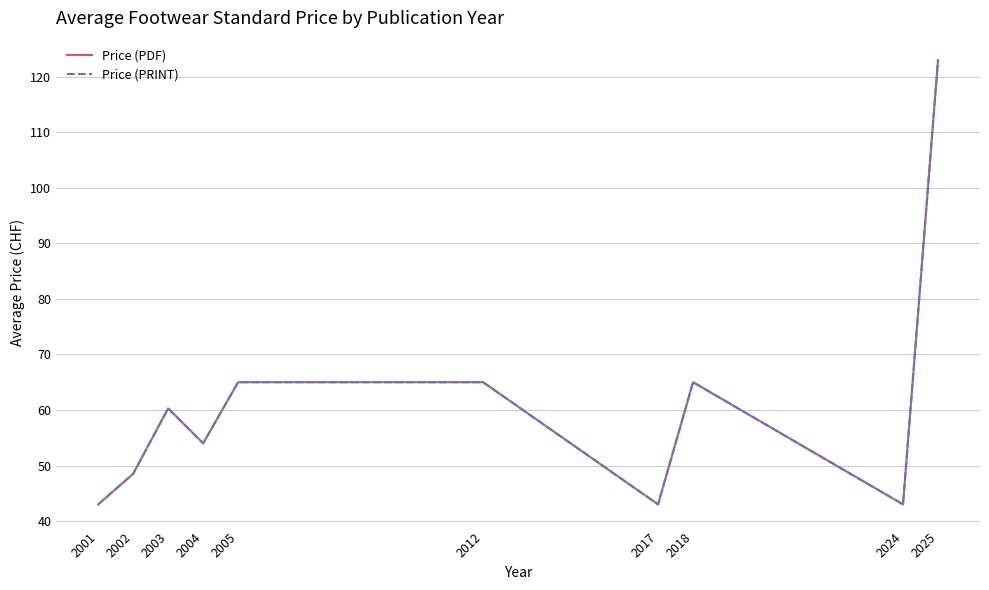

Which category has the lowest value across all series?

2001